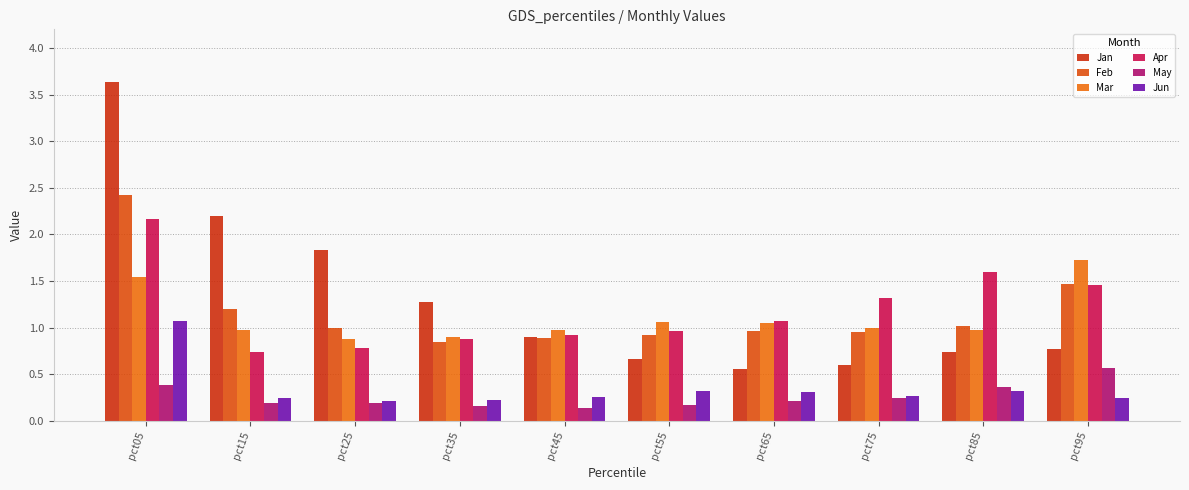

How many bars are there in each group?

6